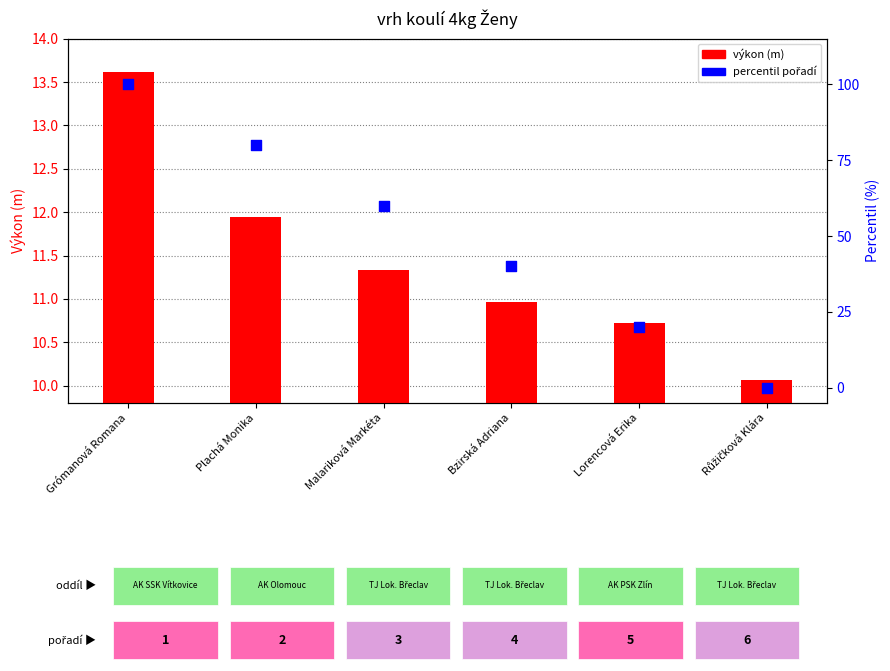

What is the total value across all series at Grómanová Romana?

113.6